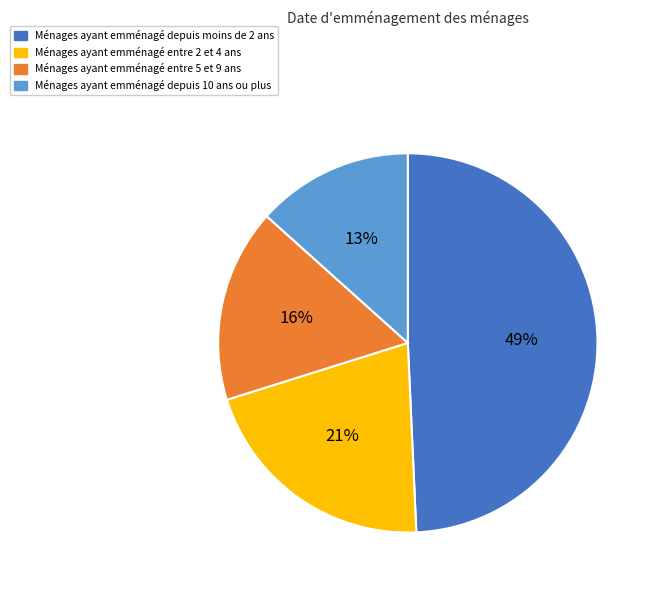

To the nearest percent, what is the difference between the largest and smallest slice percentages?

36%